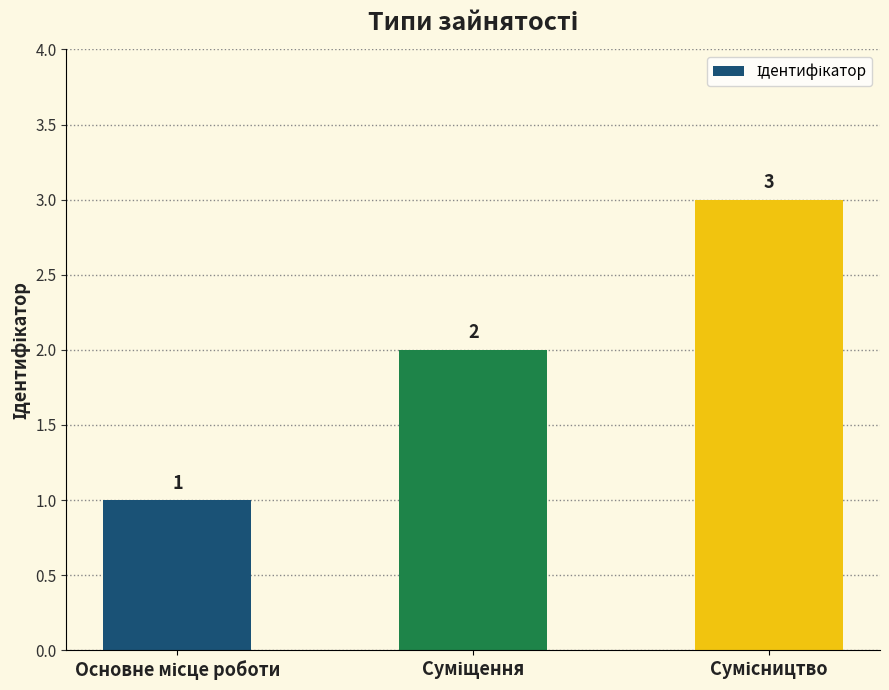

What is the value of the 3rd bar from the left?

3